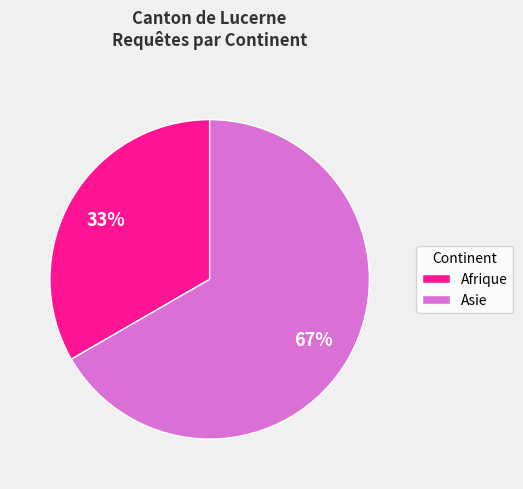

What is the smallest slice in the pie chart?

Afrique